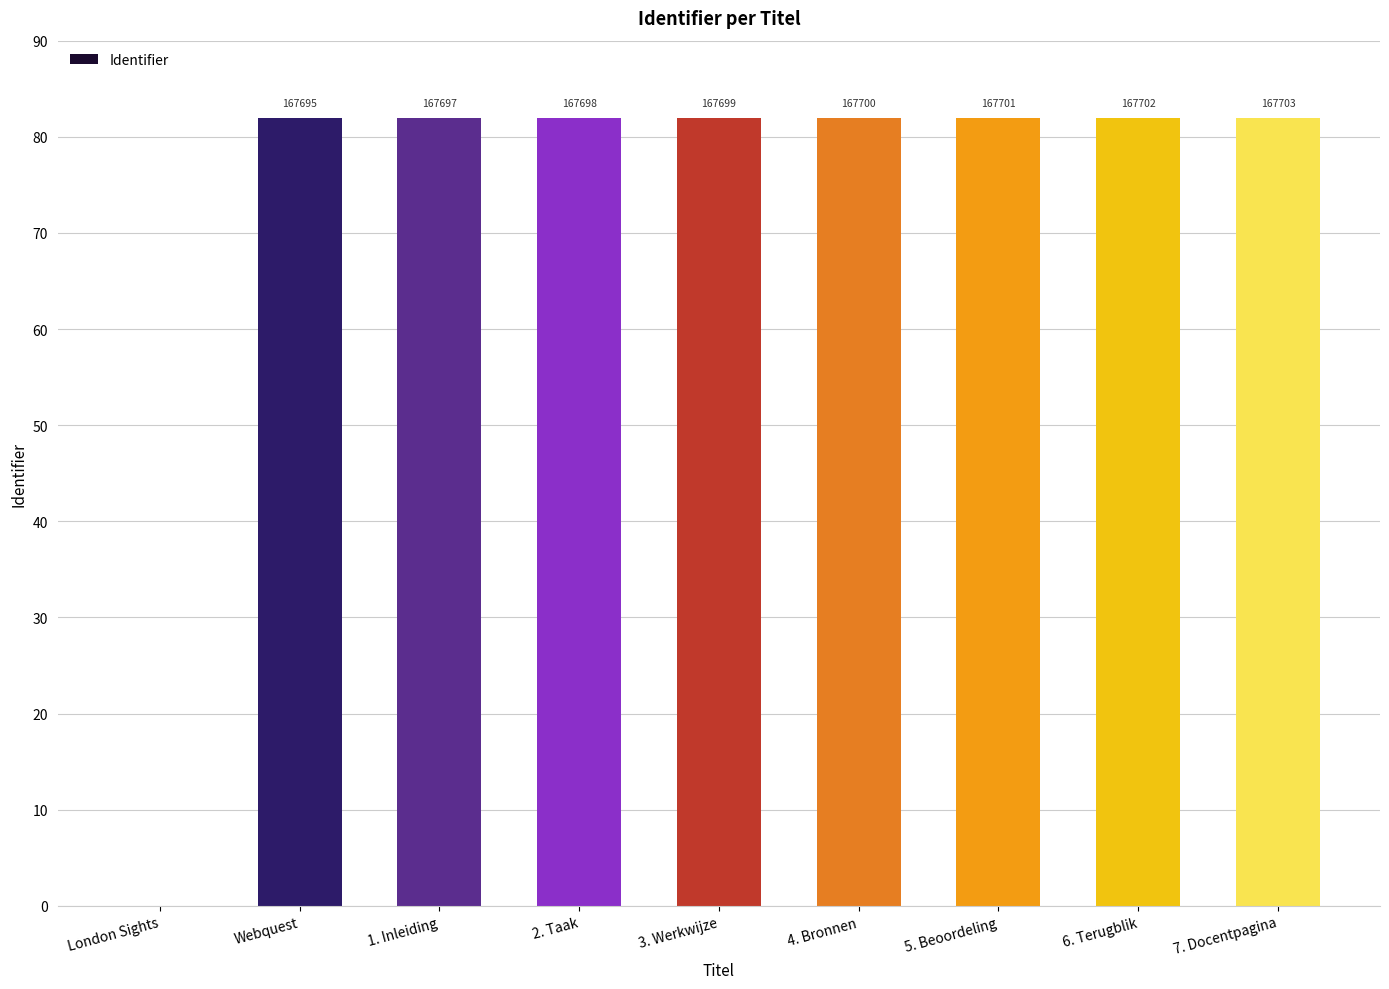

Are the bars horizontal?

No